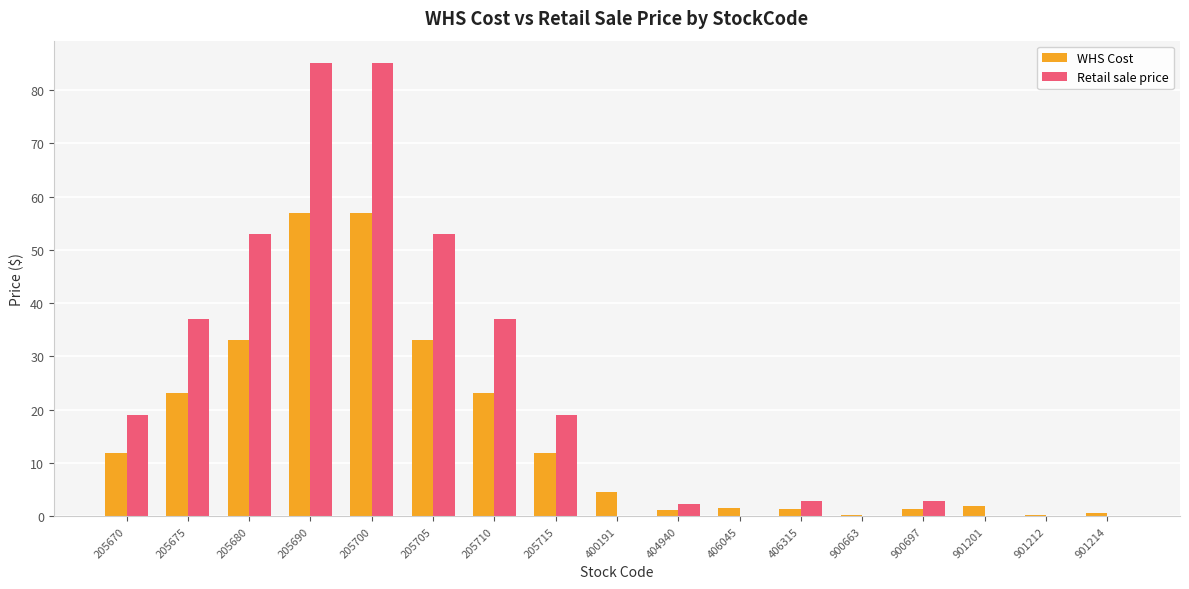

True or false: Retail sale price has a value of 23.2 at 205675.

False